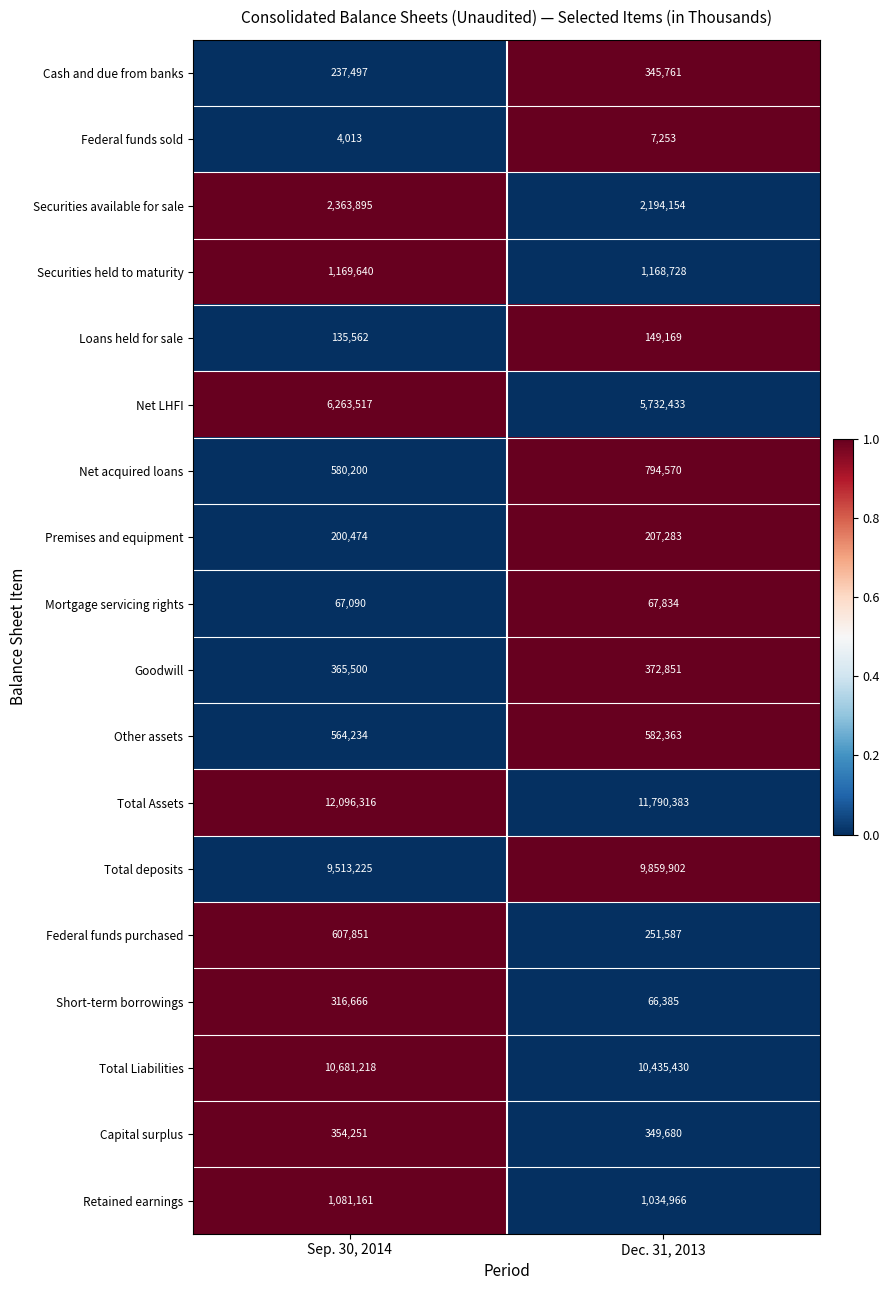

Rank the series by their maximum value, from highest to lowest.

Total Assets, Total Liabilities, Total deposits, Net LHFI, Securities available for sale, Securities held to maturity, Retained earnings, Net acquired loans, Federal funds purchased, Other assets, Goodwill, Capital surplus, Cash and due from banks, Short-term borrowings, Premises and equipment, Loans held for sale, Mortgage servicing rights, Federal funds sold